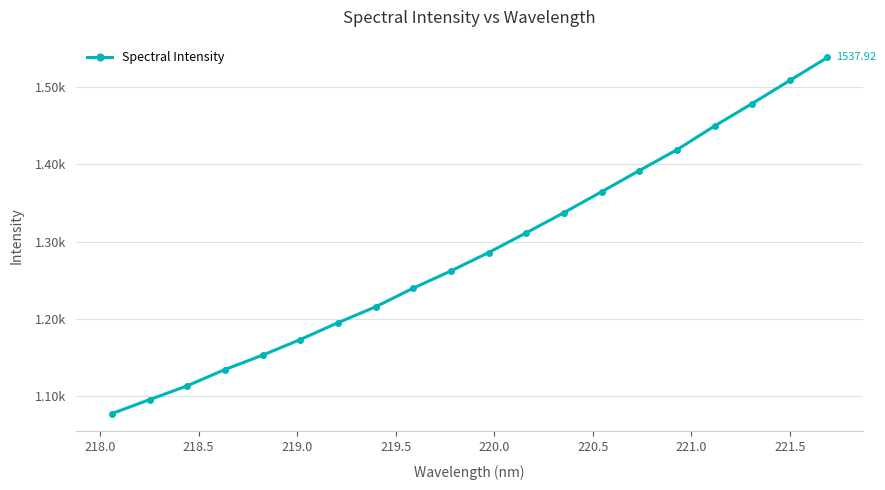

True or false: the data has more than 0 interior local peaks.

False